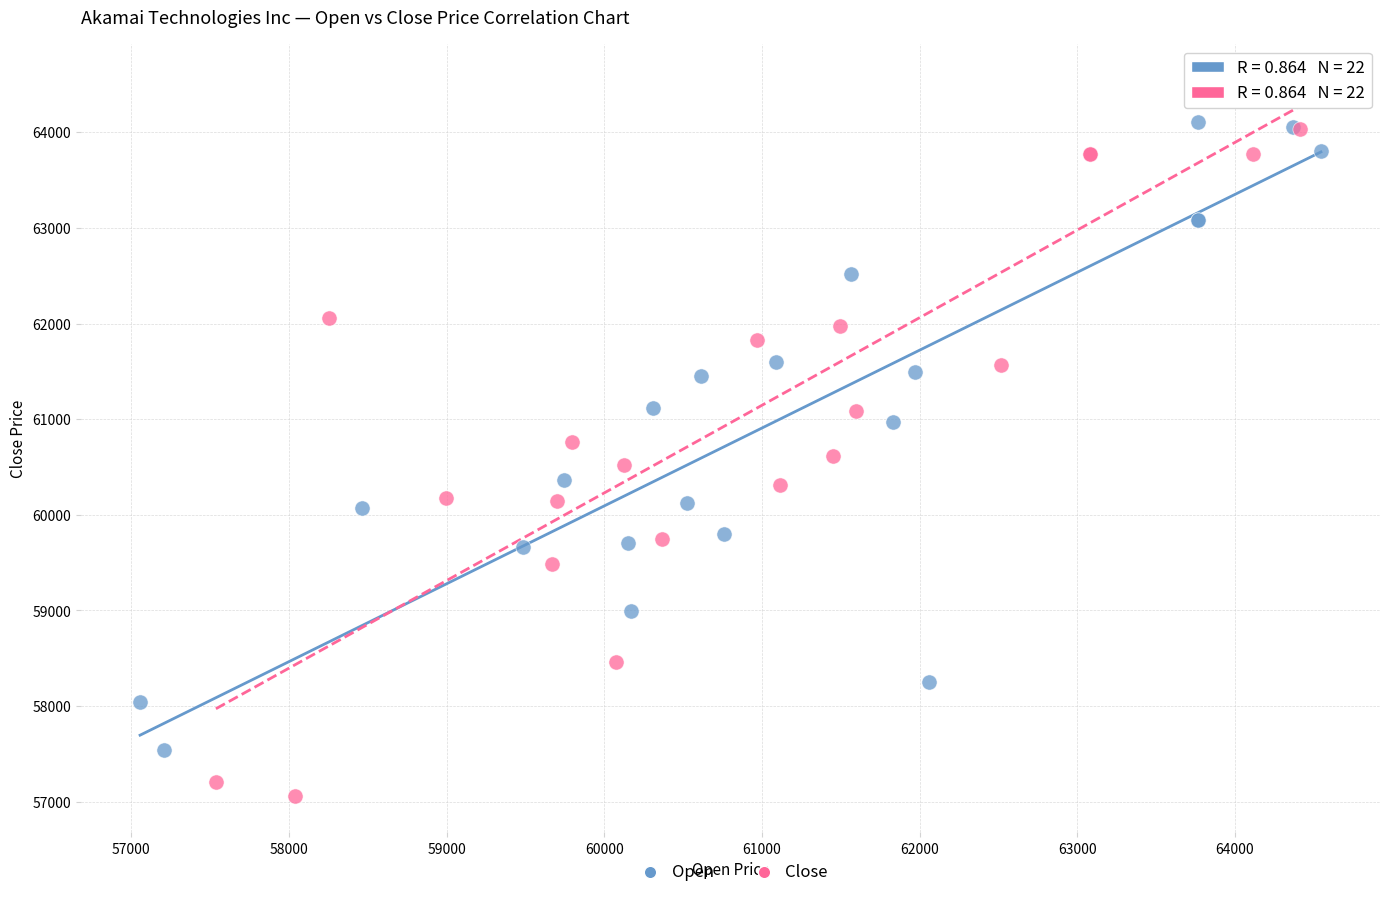

Which series has the largest Y range (max minus min)?

Close